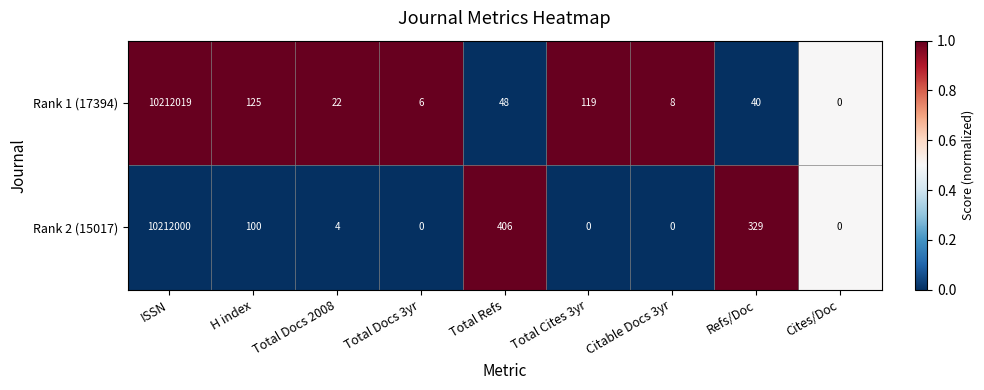

Between H index and Refs/Doc, which series saw the biggest shift?

Rank 2 (15017)